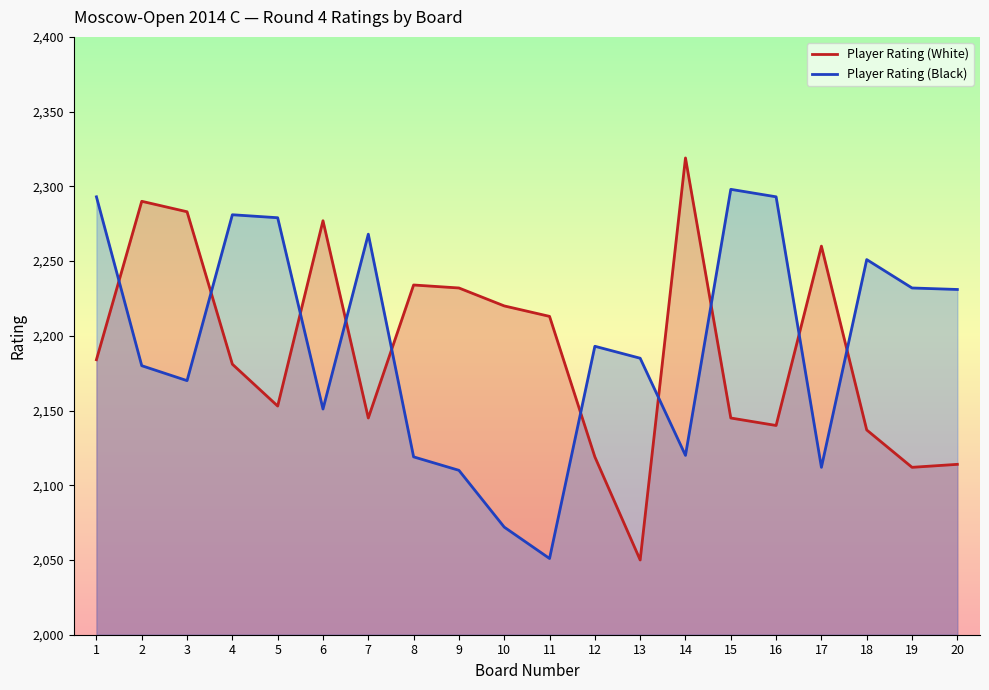

At which category does the chart reach its peak across all series?

14